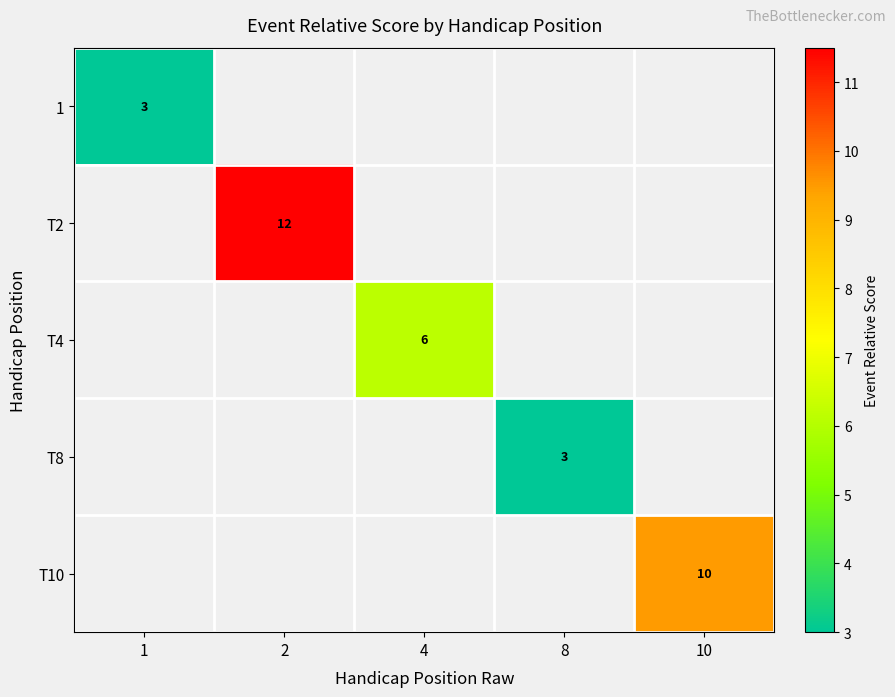

The value of T4 at 4 is 6. True or false?

True